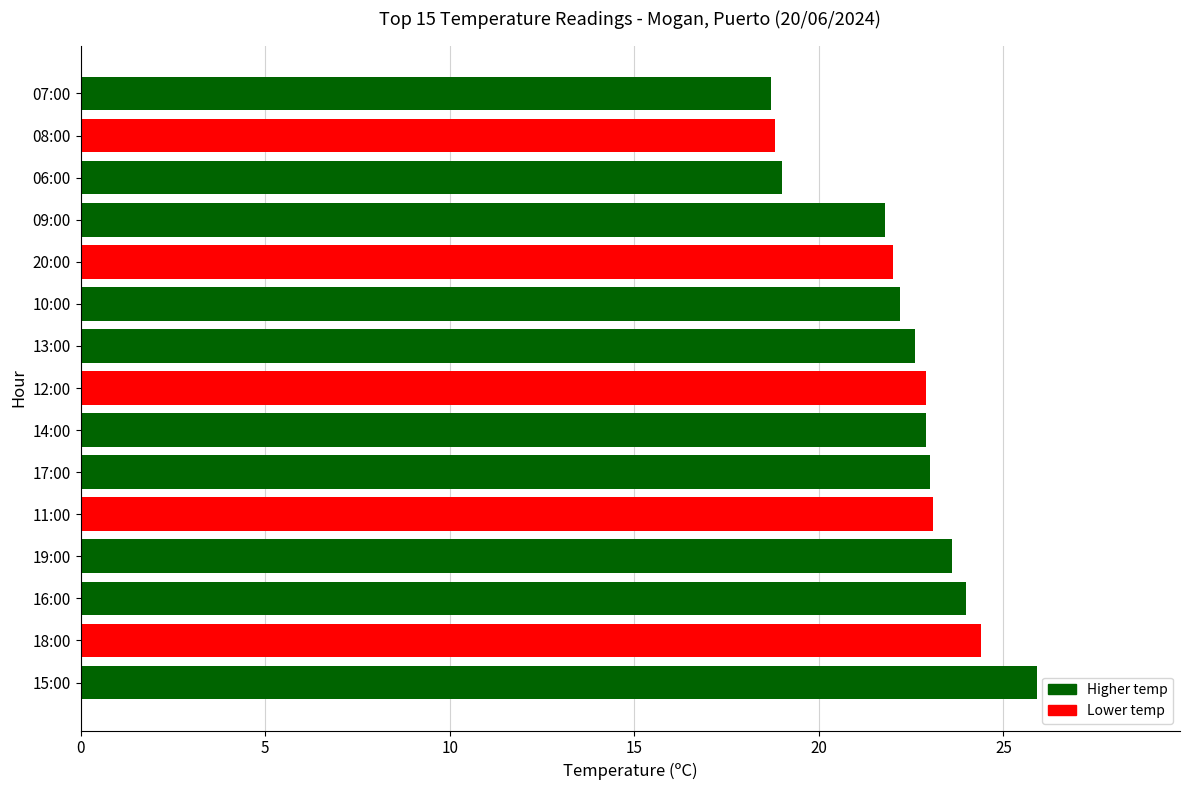

What is the greatest value displayed?

25.9